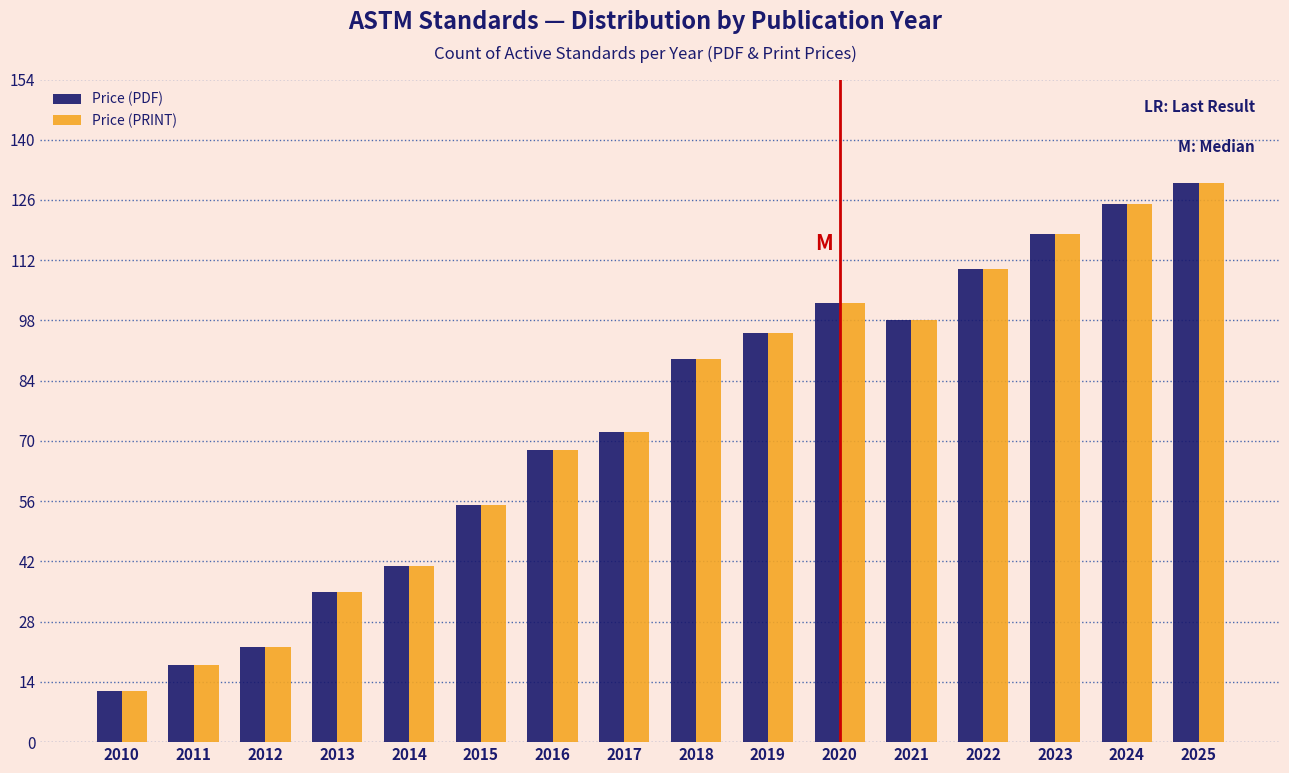

What is the greatest value displayed?

130